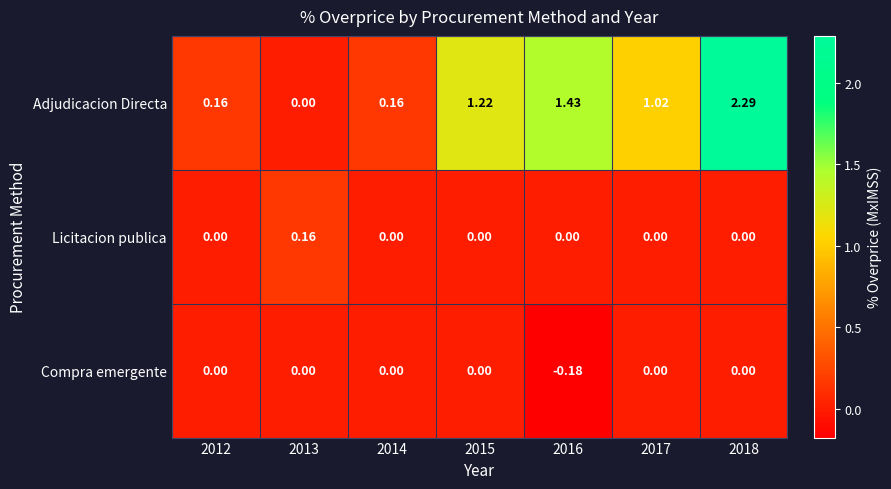

List the series in order of their peak value, highest first.

Adjudicacion Directa, Licitacion publica, Compra emergente